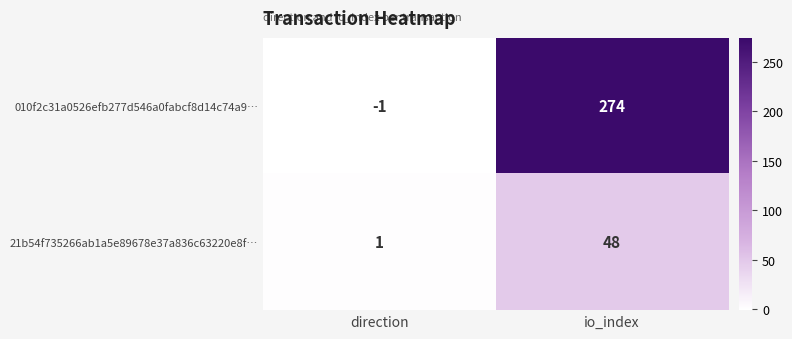

Reading left to right, list all the values displayed in this chart.

010f2c31a0526efb277d546a0fabcf8d14c74a9…: -1	274
21b54f735266ab1a5e89678e37a836c63220e8f…: 1	48